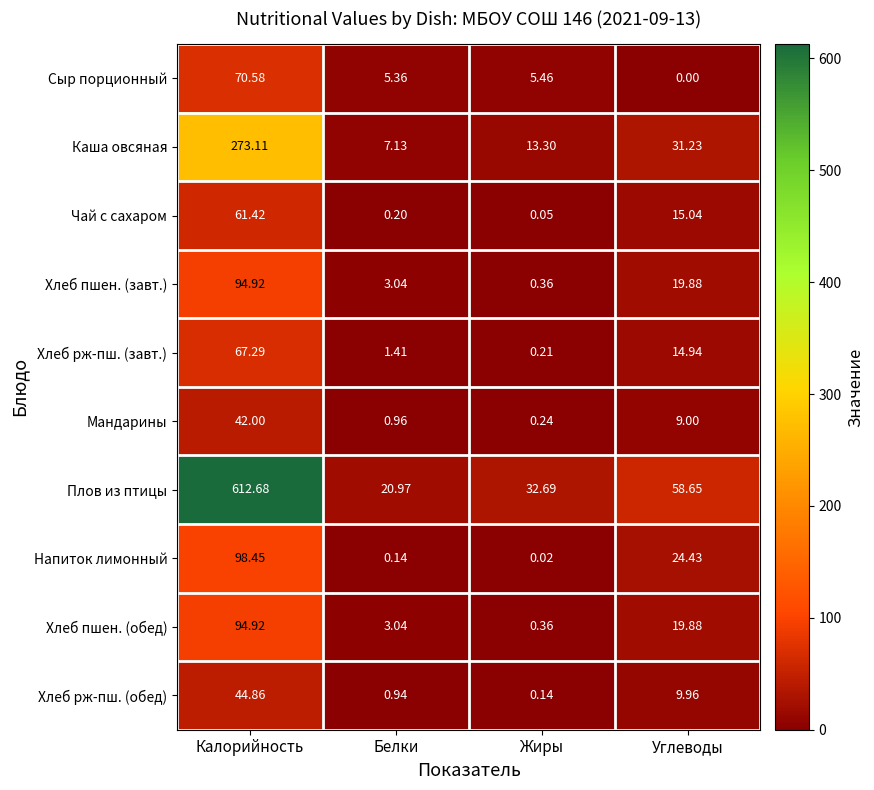

Where is Сыр порционный nearest to the value 35?

Жиры